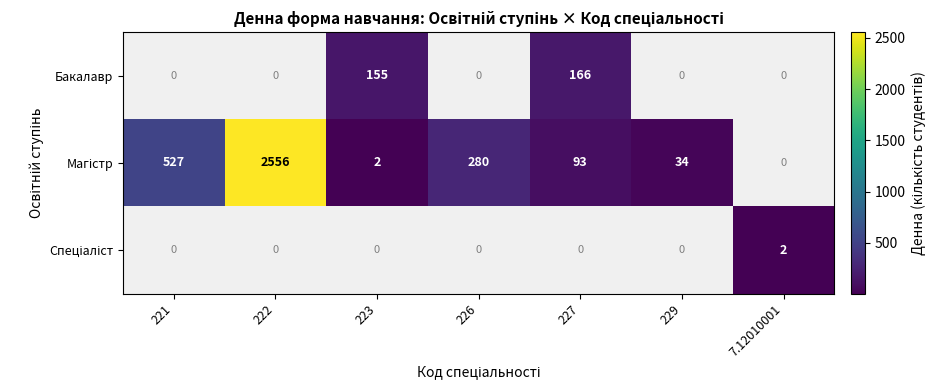

Which category has the lowest value in the Спеціаліст series?

221